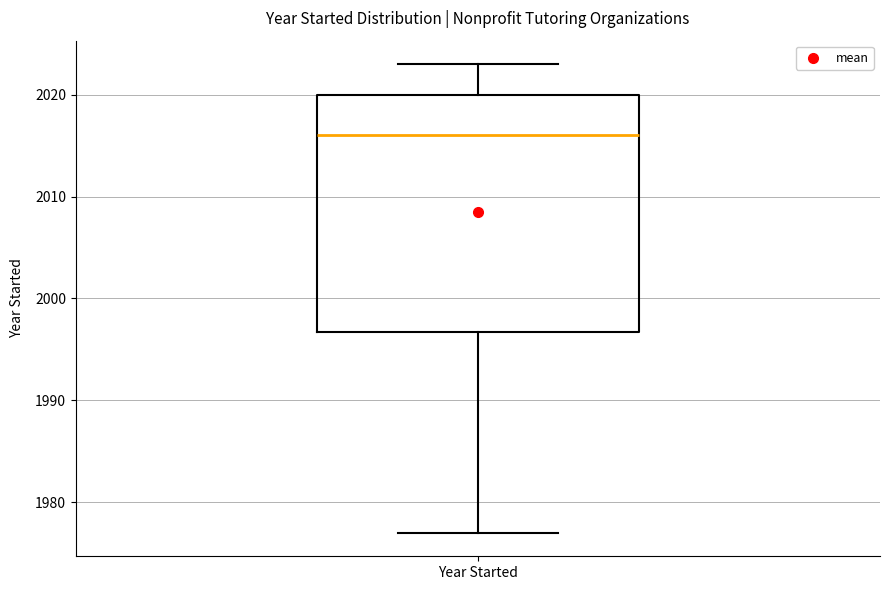

Transcribe this box plot: give where the median line is, the range the box spans, and where the two whiskers end, as read against the y-axis. The values are not printed on the chart, so give them approximately, as read against the axis.

median 2016, box 1997 to 2020, whiskers 1977 to 2023